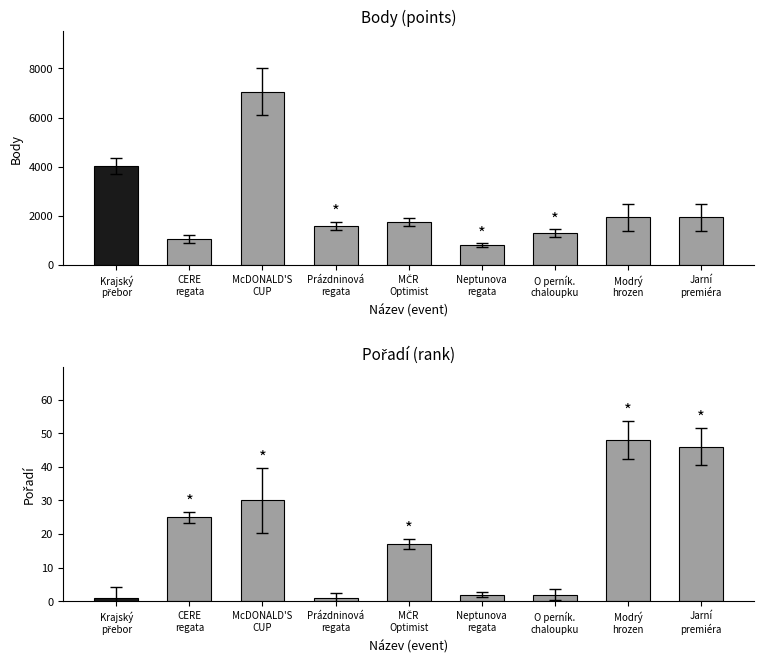

At MČR
Optimist, list the series in order from largest to smallest.

Body, Pořadí